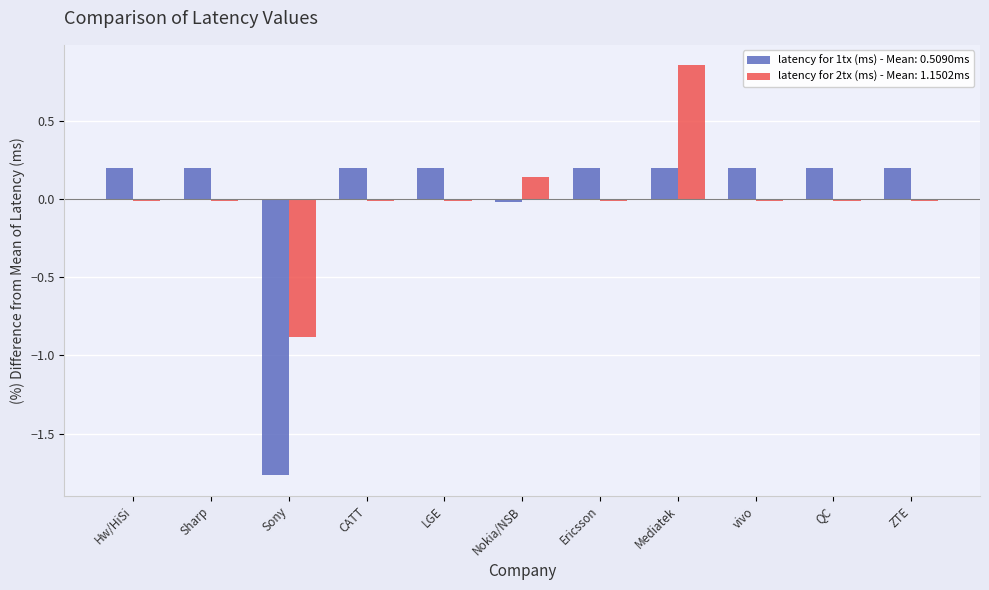

Which category has the highest value in the latency for 2tx (ms) - Mean: 1.1502ms series?

Mediatek